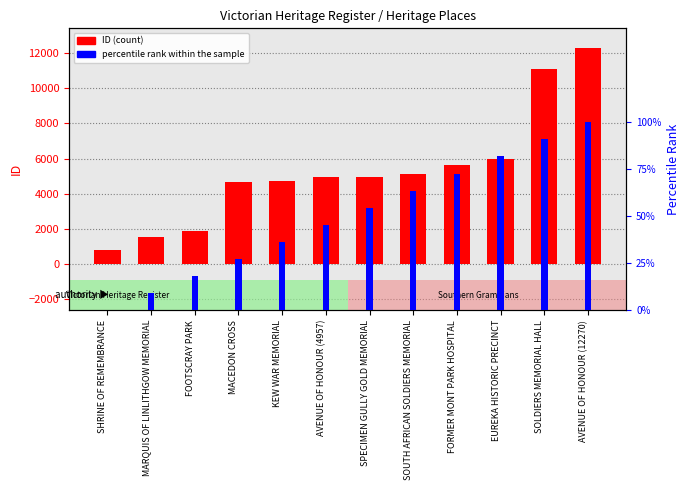

List the series in order of their overall mean, lowest first.

percentile rank within the sample, ID (count)